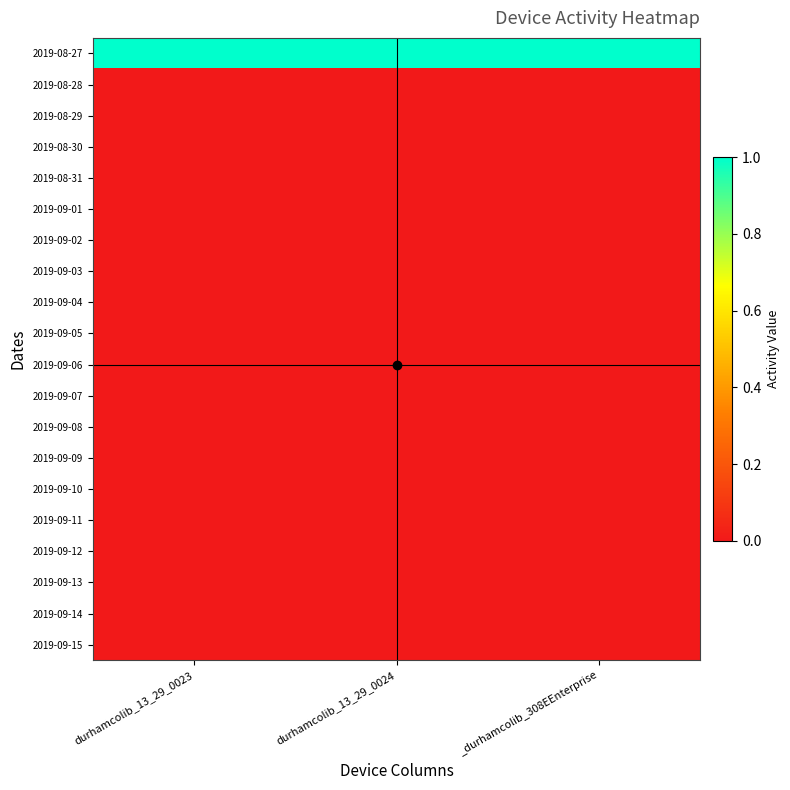

Reading left to right, list all the values displayed in this chart.

2019-08-27: durhamcolib_13_29_0023=1	durhamcolib_13_29_0024=1	_durhamcolib_308EEnterprise=1
2019-08-28: durhamcolib_13_29_0023=0	durhamcolib_13_29_0024=0	_durhamcolib_308EEnterprise=0
2019-08-29: durhamcolib_13_29_0023=0	durhamcolib_13_29_0024=0	_durhamcolib_308EEnterprise=0
2019-08-30: durhamcolib_13_29_0023=0	durhamcolib_13_29_0024=0	_durhamcolib_308EEnterprise=0
2019-08-31: durhamcolib_13_29_0023=0	durhamcolib_13_29_0024=0	_durhamcolib_308EEnterprise=0
2019-09-01: durhamcolib_13_29_0023=0	durhamcolib_13_29_0024=0	_durhamcolib_308EEnterprise=0
2019-09-02: durhamcolib_13_29_0023=0	durhamcolib_13_29_0024=0	_durhamcolib_308EEnterprise=0
2019-09-03: durhamcolib_13_29_0023=0	durhamcolib_13_29_0024=0	_durhamcolib_308EEnterprise=0
2019-09-04: durhamcolib_13_29_0023=0	durhamcolib_13_29_0024=0	_durhamcolib_308EEnterprise=0
2019-09-05: durhamcolib_13_29_0023=0	durhamcolib_13_29_0024=0	_durhamcolib_308EEnterprise=0
2019-09-06: durhamcolib_13_29_0023=0	durhamcolib_13_29_0024=0	_durhamcolib_308EEnterprise=0
2019-09-07: durhamcolib_13_29_0023=0	durhamcolib_13_29_0024=0	_durhamcolib_308EEnterprise=0
2019-09-08: durhamcolib_13_29_0023=0	durhamcolib_13_29_0024=0	_durhamcolib_308EEnterprise=0
2019-09-09: durhamcolib_13_29_0023=0	durhamcolib_13_29_0024=0	_durhamcolib_308EEnterprise=0
2019-09-10: durhamcolib_13_29_0023=0	durhamcolib_13_29_0024=0	_durhamcolib_308EEnterprise=0
2019-09-11: durhamcolib_13_29_0023=0	durhamcolib_13_29_0024=0	_durhamcolib_308EEnterprise=0
2019-09-12: durhamcolib_13_29_0023=0	durhamcolib_13_29_0024=0	_durhamcolib_308EEnterprise=0
2019-09-13: durhamcolib_13_29_0023=0	durhamcolib_13_29_0024=0	_durhamcolib_308EEnterprise=0
2019-09-14: durhamcolib_13_29_0023=0	durhamcolib_13_29_0024=0	_durhamcolib_308EEnterprise=0
2019-09-15: durhamcolib_13_29_0023=0	durhamcolib_13_29_0024=0	_durhamcolib_308EEnterprise=0